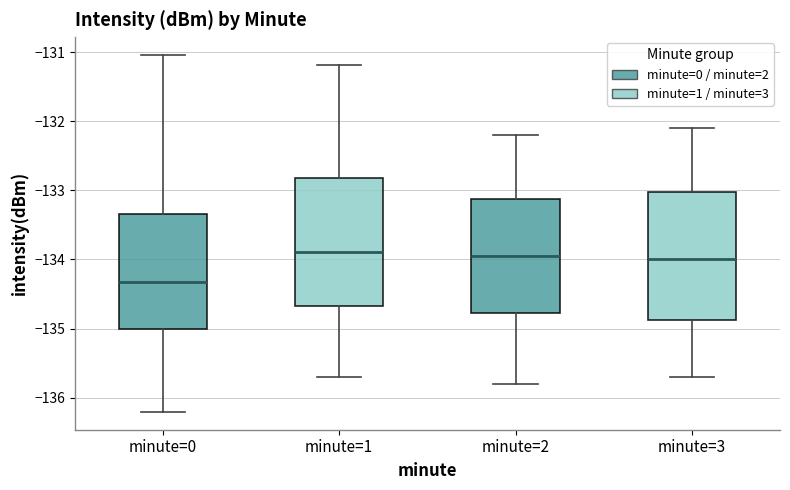

Where does the upper whisker of the box for minute=1 end on the y-axis? The values are not printed on the chart, so give them approximately, as read against the axis.

-131.2